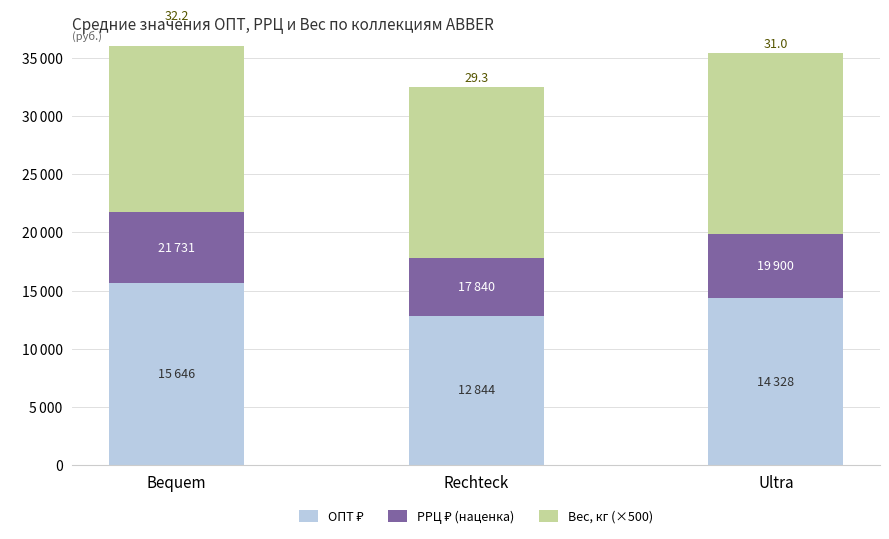

At how many categories does at least one series exceed 13779?

3